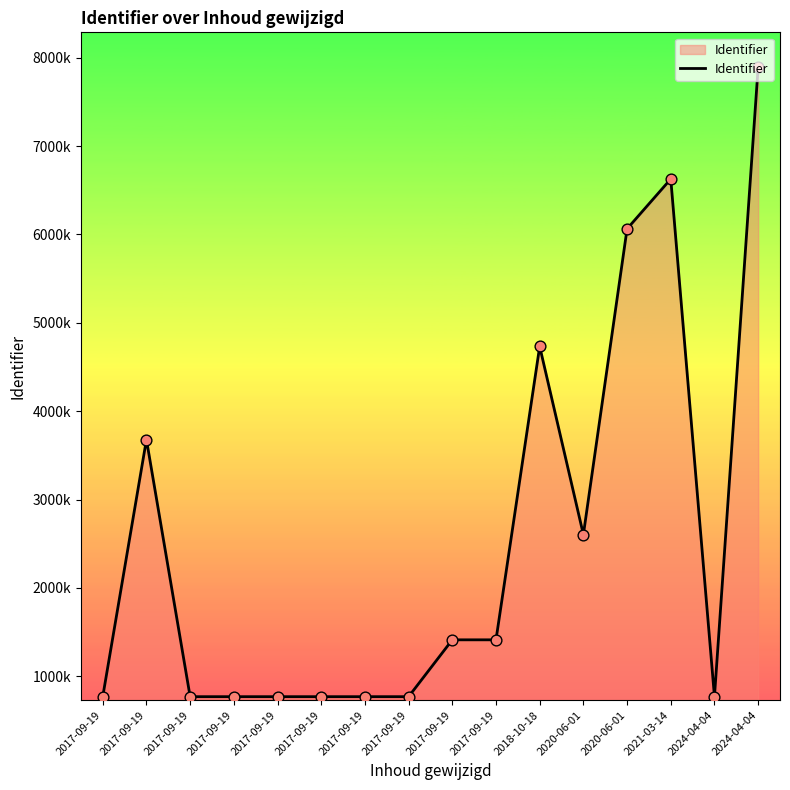

What is the change in value from 2017-09-19 to 2017-09-19?

-2909503